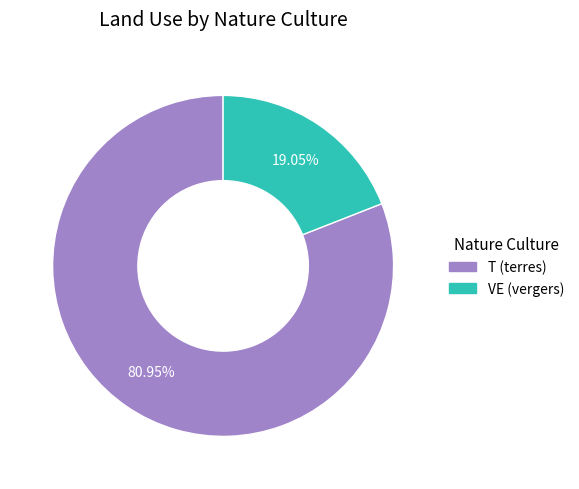

To the nearest percent, what is the average slice percentage?

50%